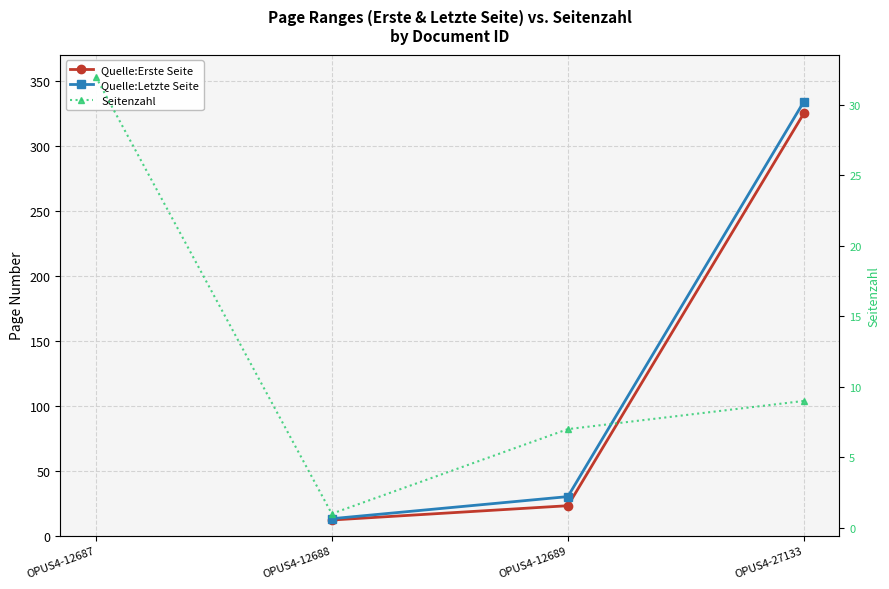

What is the total value across all series at OPUS4-12689?

60.0